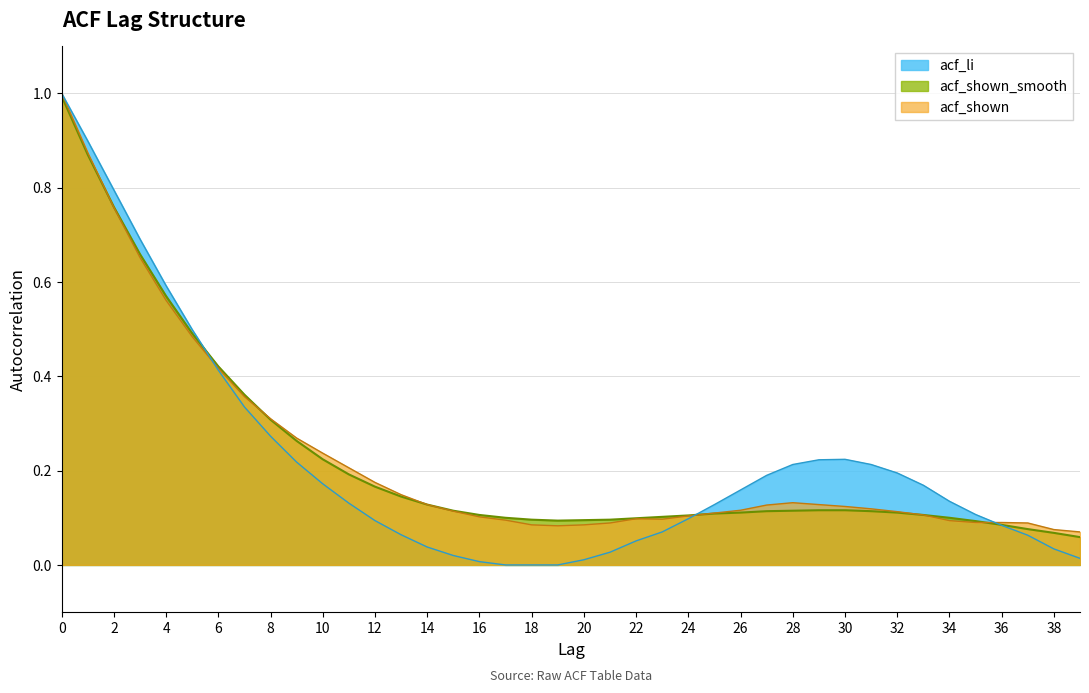

How many lines are shown in the chart?

3